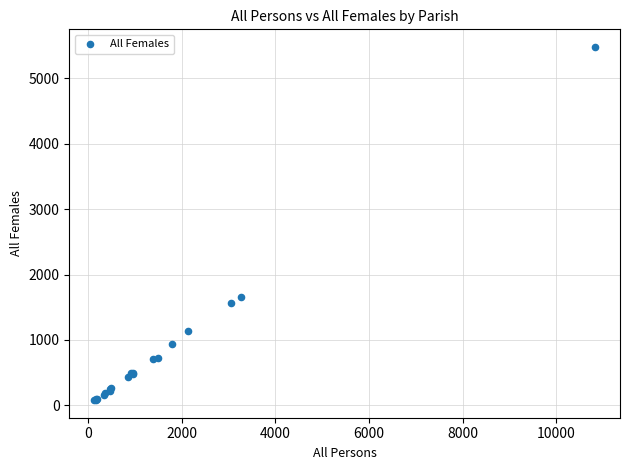

What Y value in the scatter plot is closest to 2781?

1653